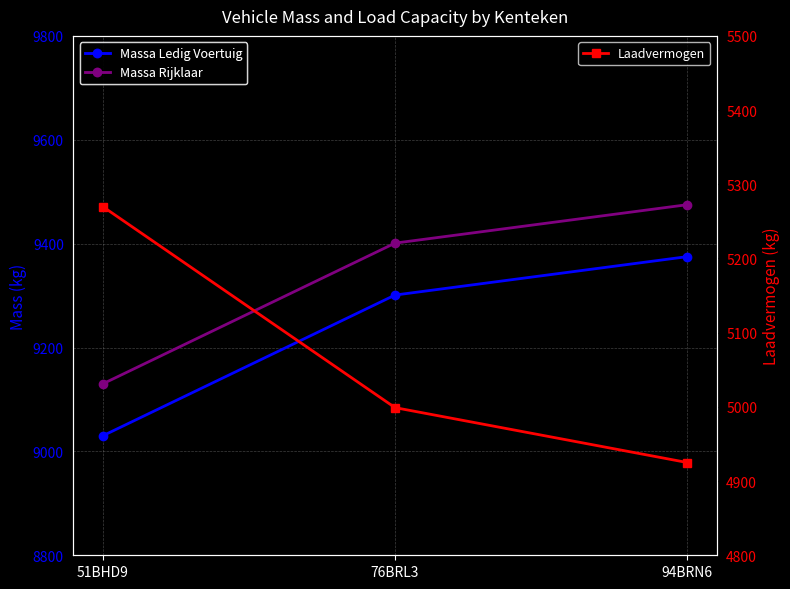

The Massa Rijklaar series shows 12339 at 76BRL3. True or false?

False